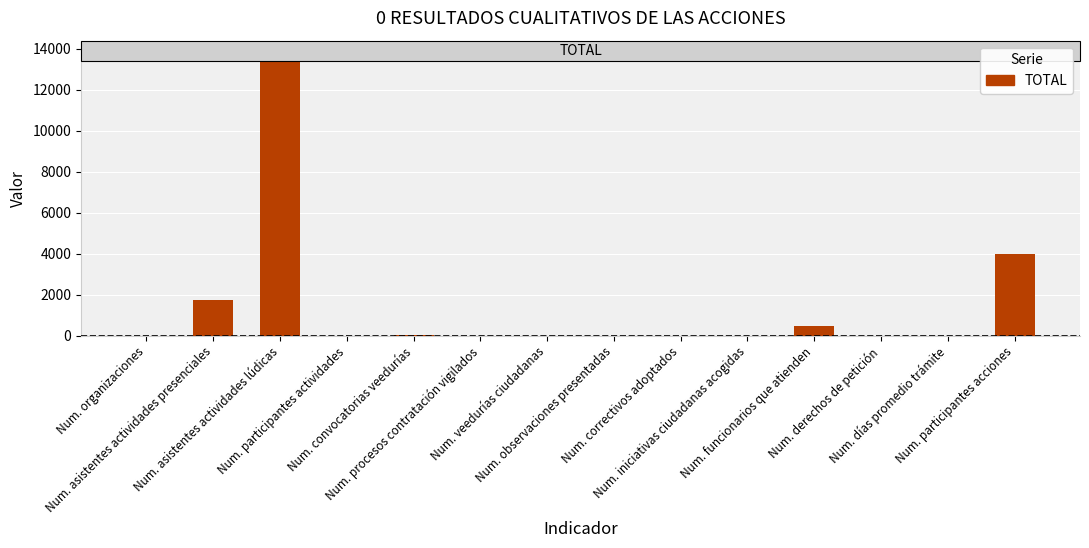

What is the greatest value displayed?

13708